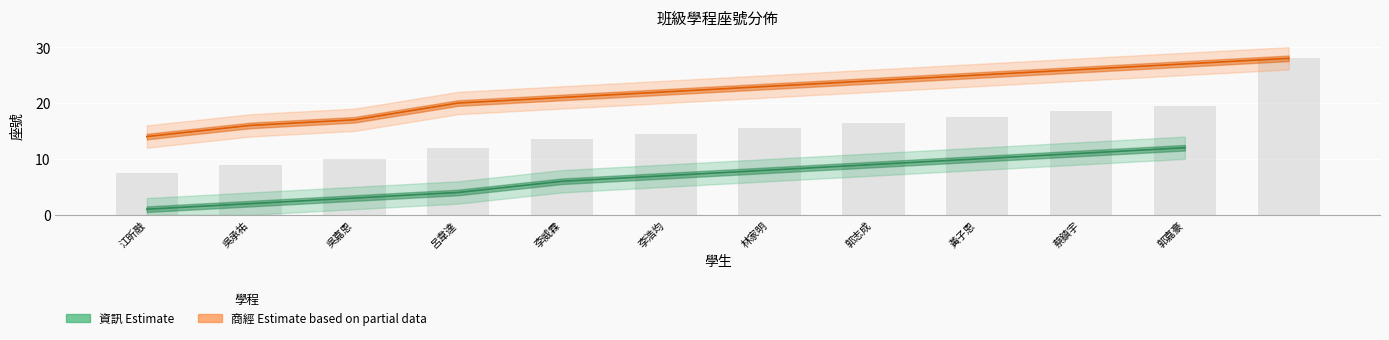

What is the sum of all 商經 (Estimate based on partial data) values?

263.0